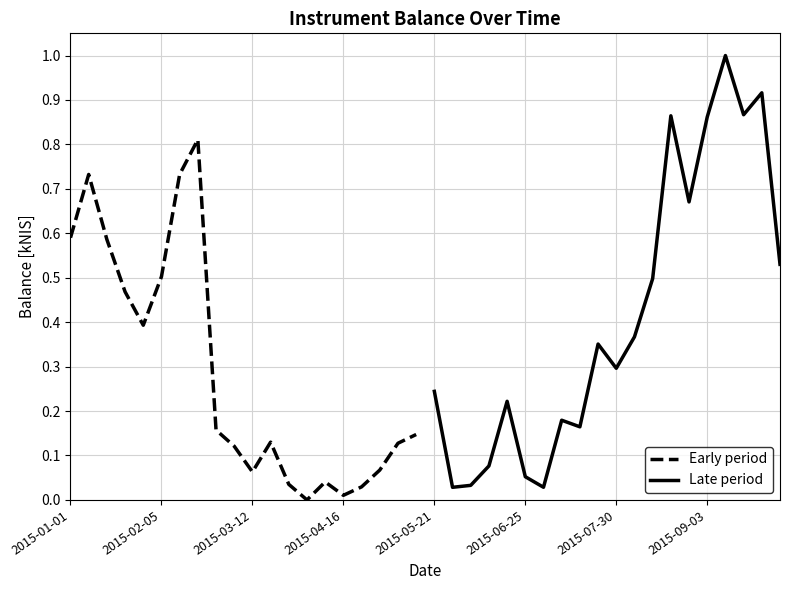

What is the sum of all Late period values?

8.3